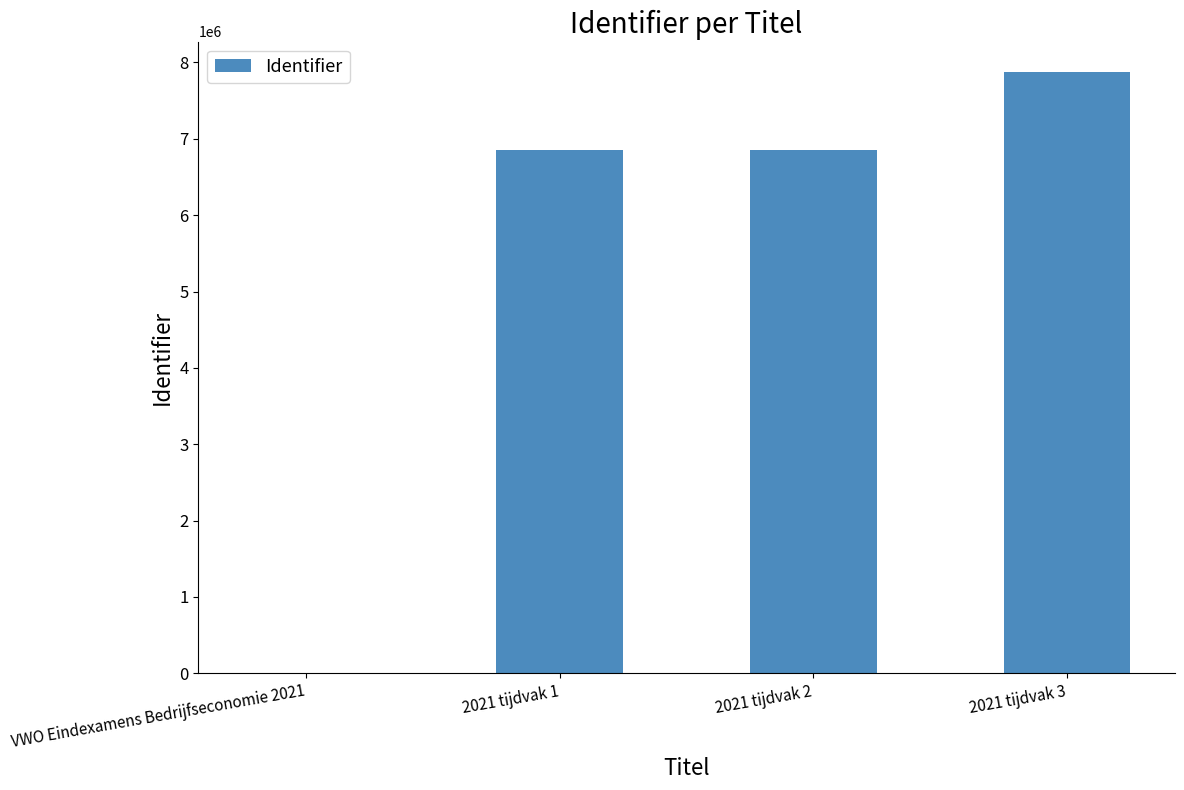

What is the maximum value shown in the chart?

7880085